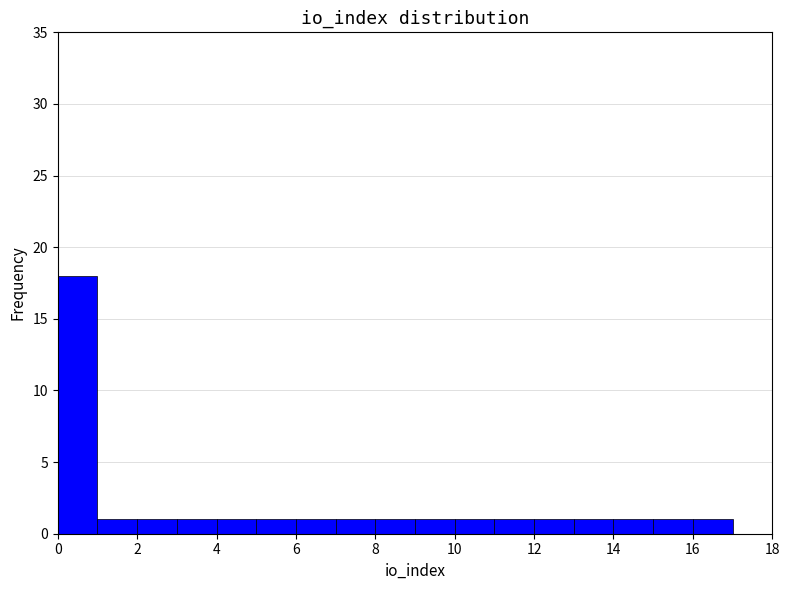

Over which range of the x-axis is the bar tallest?

0 to 1